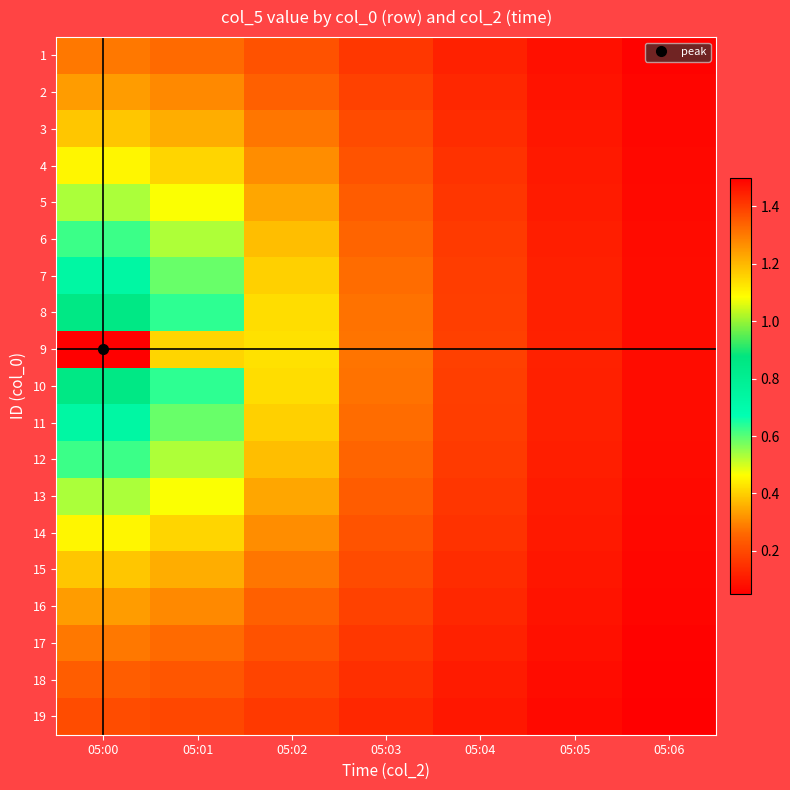

Reading left to right, list all the values displayed in this chart.

1: 05:00=0.3	05:01=0.3	05:02=0.2	05:03=0.2	05:04=0.1	05:05=0.1	05:06=0.1
2: 05:00=0.3	05:01=0.3	05:02=0.2	05:03=0.2	05:04=0.1	05:05=0.1	05:06=0.1
3: 05:00=0.4	05:01=0.4	05:02=0.3	05:03=0.2	05:04=0.1	05:05=0.1	05:06=0.1
4: 05:00=0.5	05:01=0.4	05:02=0.3	05:03=0.2	05:04=0.2	05:05=0.1	05:06=0.1
5: 05:00=0.5	05:01=0.5	05:02=0.3	05:03=0.2	05:04=0.2	05:05=0.1	05:06=0.1
6: 05:00=0.6	05:01=0.5	05:02=0.4	05:03=0.3	05:04=0.2	05:05=0.1	05:06=0.1
7: 05:00=0.7	05:01=0.6	05:02=0.4	05:03=0.3	05:04=0.2	05:05=0.1	05:06=0.1
8: 05:00=0.9	05:01=0.6	05:02=0.4	05:03=0.3	05:04=0.2	05:05=0.1	05:06=0.1
9: 05:00=1.5	05:01=1.2	05:02=0.4	05:03=0.3	05:04=0.2	05:05=0.1	05:06=0.1
10: 05:00=0.9	05:01=0.6	05:02=0.4	05:03=0.3	05:04=0.2	05:05=0.1	05:06=0.1
11: 05:00=0.7	05:01=0.6	05:02=0.4	05:03=0.3	05:04=0.2	05:05=0.1	05:06=0.1
12: 05:00=0.6	05:01=0.5	05:02=0.4	05:03=0.3	05:04=0.2	05:05=0.1	05:06=0.1
13: 05:00=0.5	05:01=0.5	05:02=0.3	05:03=0.2	05:04=0.2	05:05=0.1	05:06=0.1
14: 05:00=0.5	05:01=0.4	05:02=0.3	05:03=0.2	05:04=0.2	05:05=0.1	05:06=0.1
15: 05:00=0.4	05:01=0.4	05:02=0.3	05:03=0.2	05:04=0.1	05:05=0.1	05:06=0.1
16: 05:00=0.3	05:01=0.3	05:02=0.2	05:03=0.2	05:04=0.1	05:05=0.1	05:06=0.1
17: 05:00=0.3	05:01=0.3	05:02=0.2	05:03=0.2	05:04=0.1	05:05=0.1	05:06=0.1
18: 05:00=0.2	05:01=0.2	05:02=0.2	05:03=0.1	05:04=0.1	05:05=0.1	05:06=0.1
19: 05:00=0.2	05:01=0.2	05:02=0.2	05:03=0.1	05:04=0.1	05:05=0.1	05:06=0.0